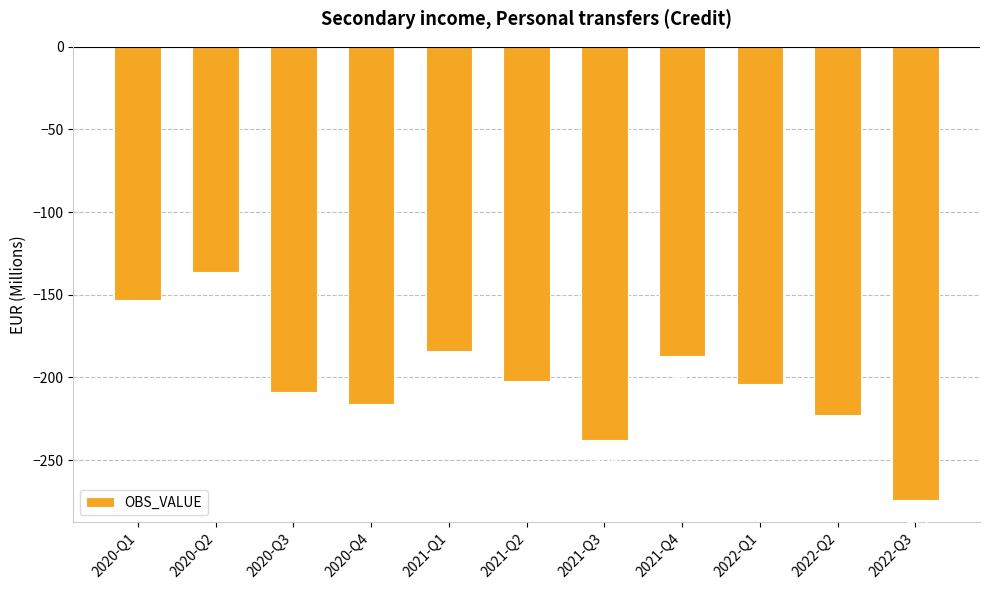

List the labels in order of value, largest first.

2020-Q2, 2020-Q1, 2021-Q1, 2021-Q4, 2021-Q2, 2022-Q1, 2020-Q3, 2020-Q4, 2022-Q2, 2021-Q3, 2022-Q3